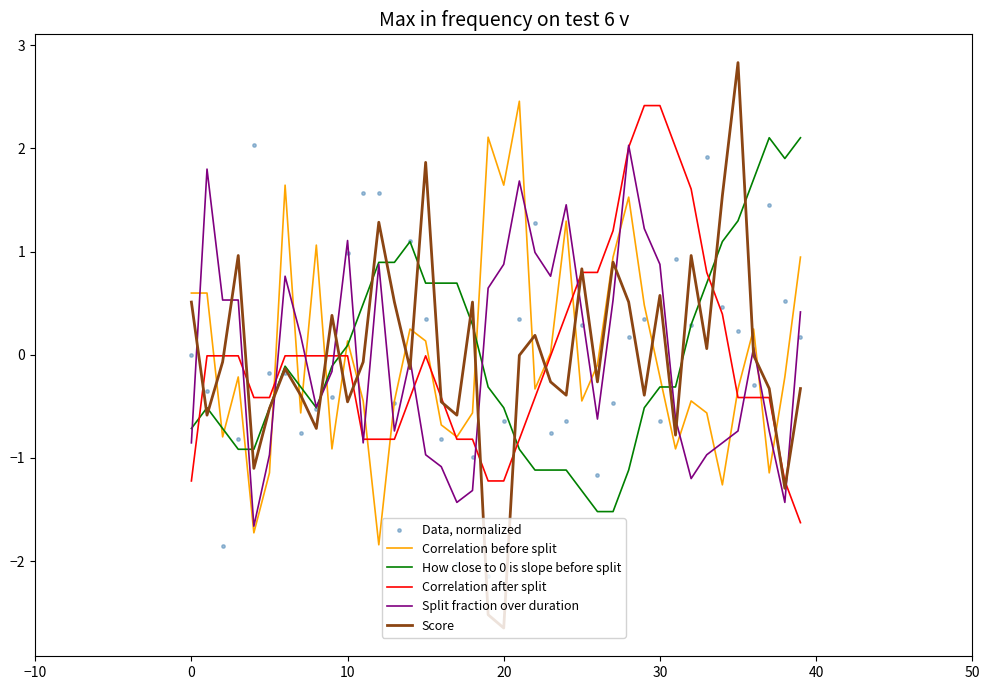

What are all the series names shown in the legend?

Correlation before split, How close to 0 is slope before split, Correlation after split, Split fraction over duration, Score, Data, normalized